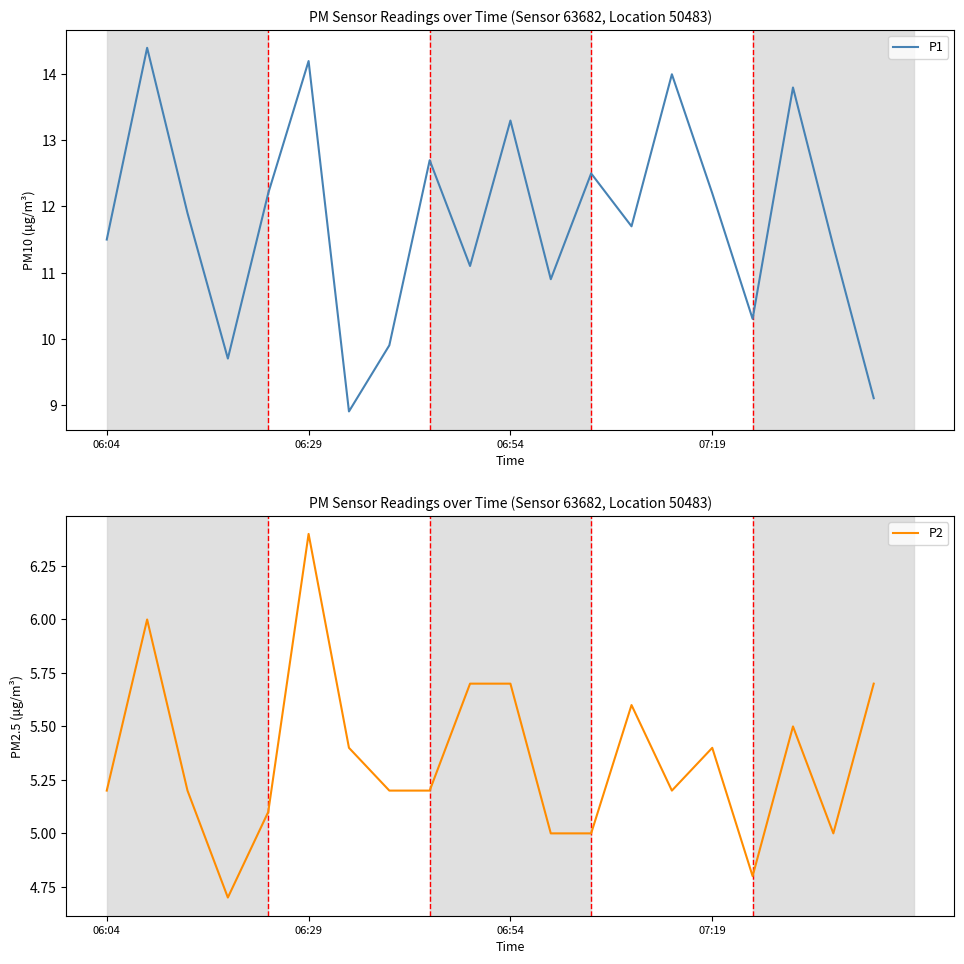

The value of P1 at 06:04 is 11.5. True or false?

True